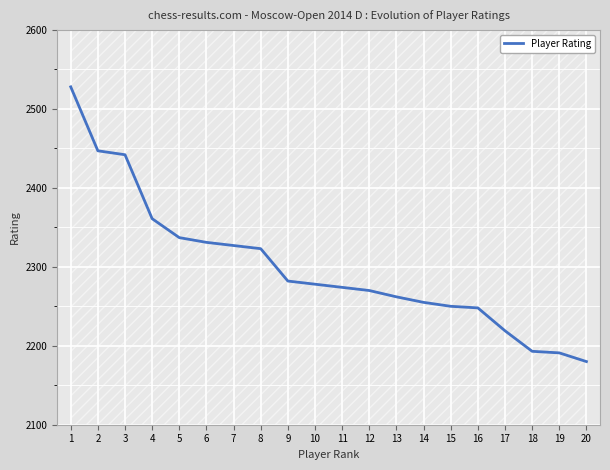

True or false: the data has more than 2 interior local peaks.

False